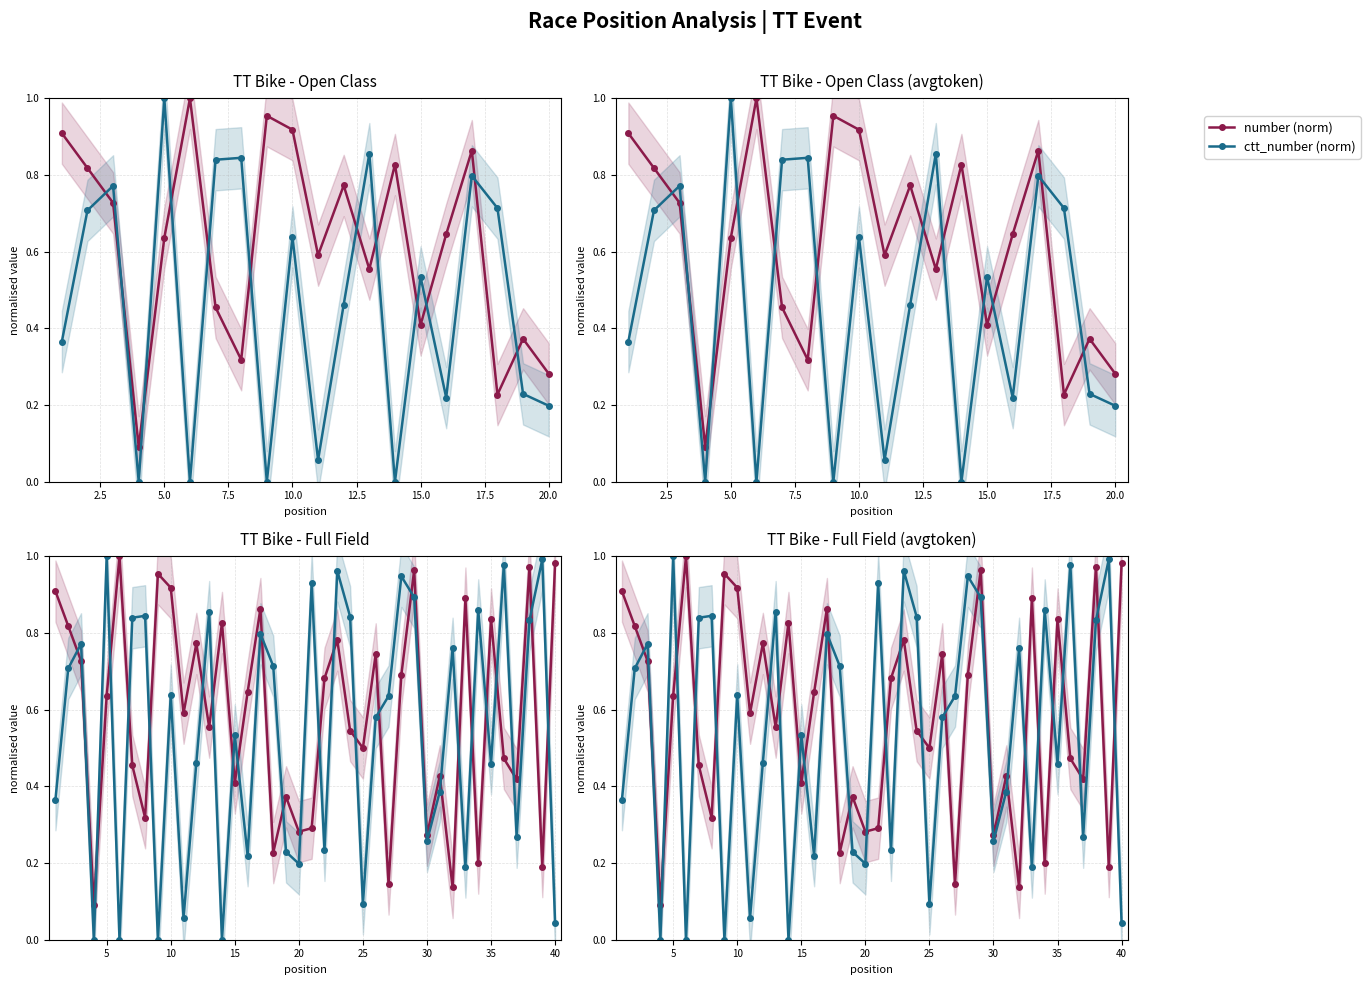

Does the chart have visible grid lines?

Yes